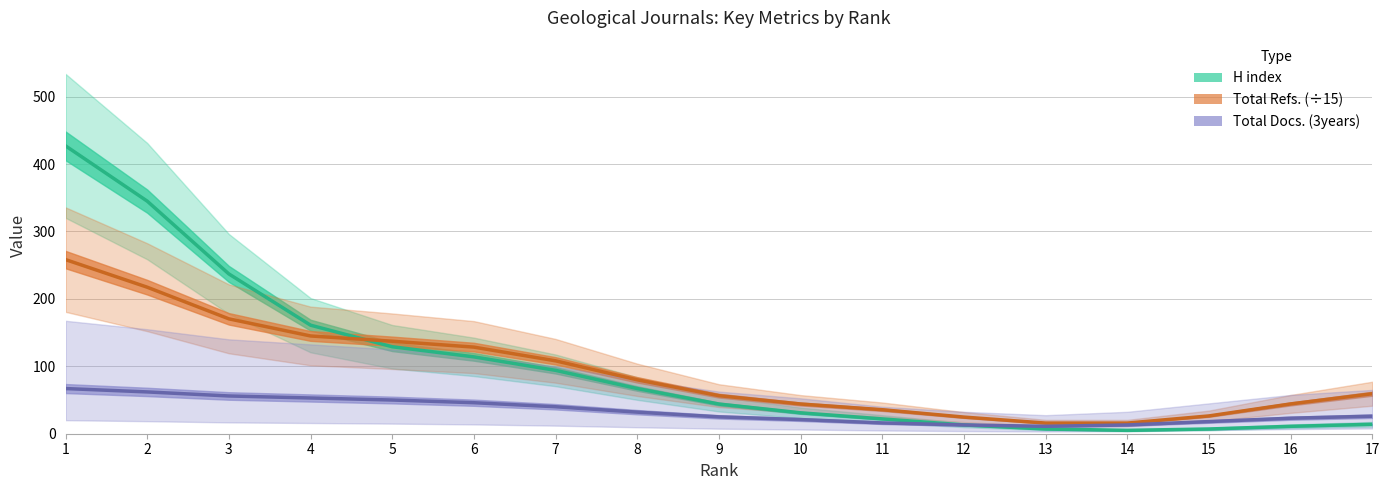

What is the approximate value of H index at 5?

129.0